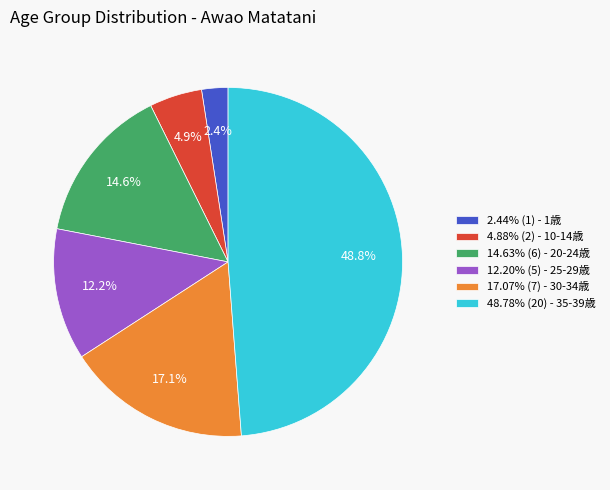

What percentage is NOT represented by 4.88% (2) - 10-14歳?

95.1%